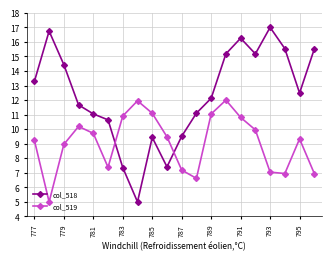

List the series in order of their peak value, highest first.

col_518, col_519